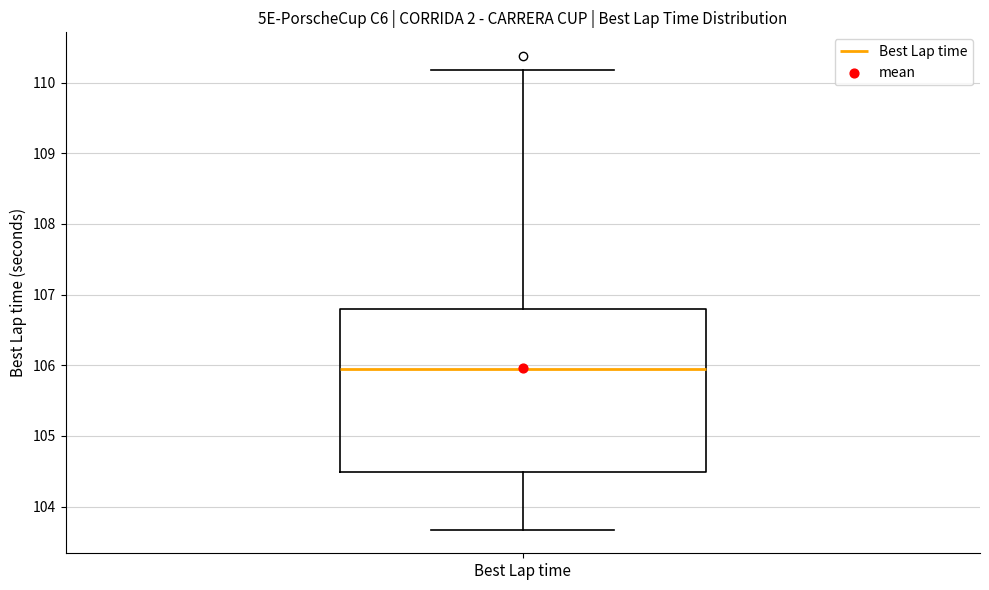

Read this box plot against the y-axis: the position of the median line, the range covered by the box, and the ends of both whiskers. The values are not printed on the chart, so give them approximately, as read against the axis.

median 105.9, box 104.5 to 106.8, whiskers 103.7 to 110.2